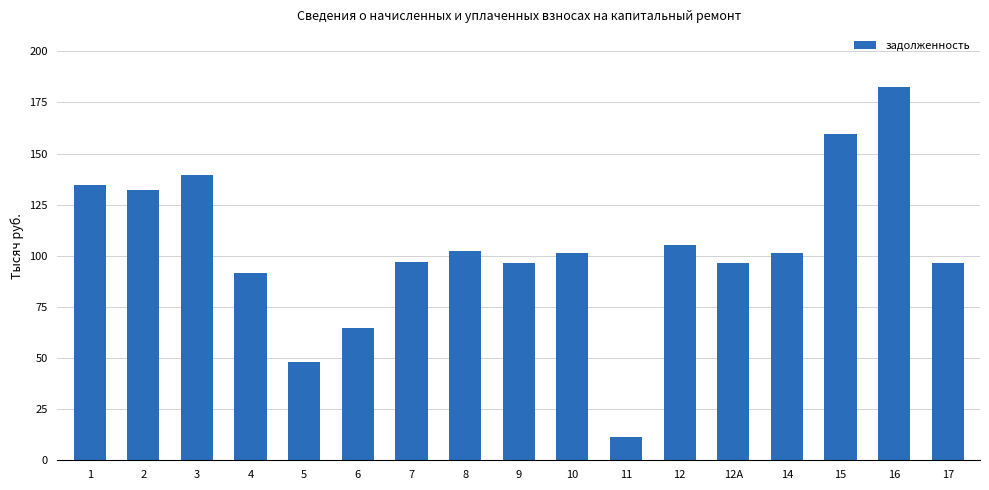

What is the ratio of the value at 7 to the value at 12?

0.9